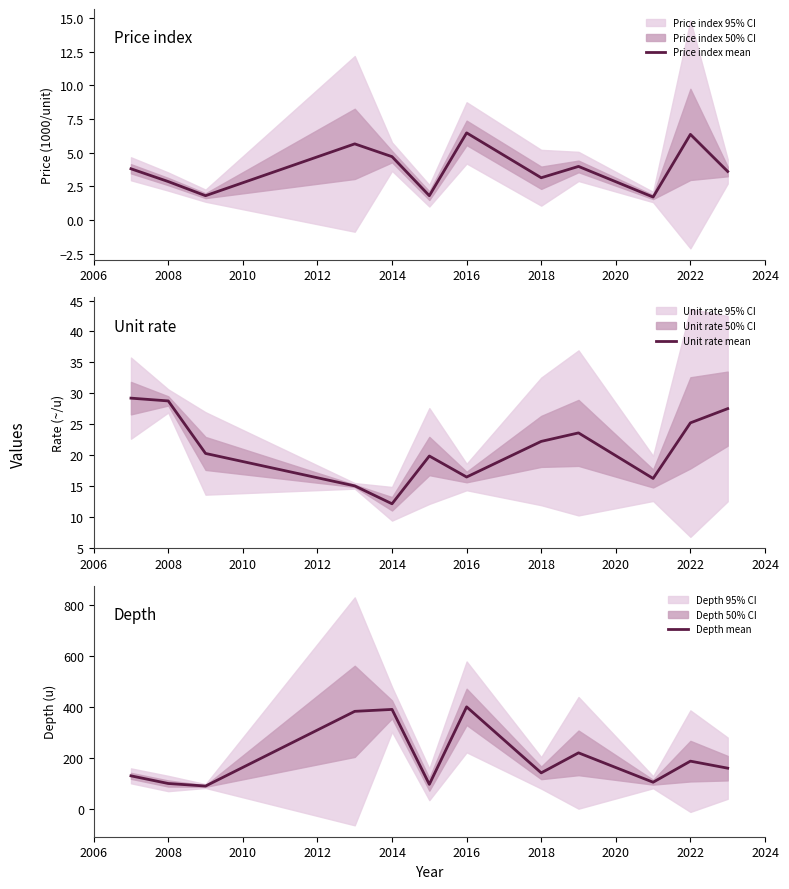

True or false: Price index mean and Unit rate mean intersect in this chart.

False